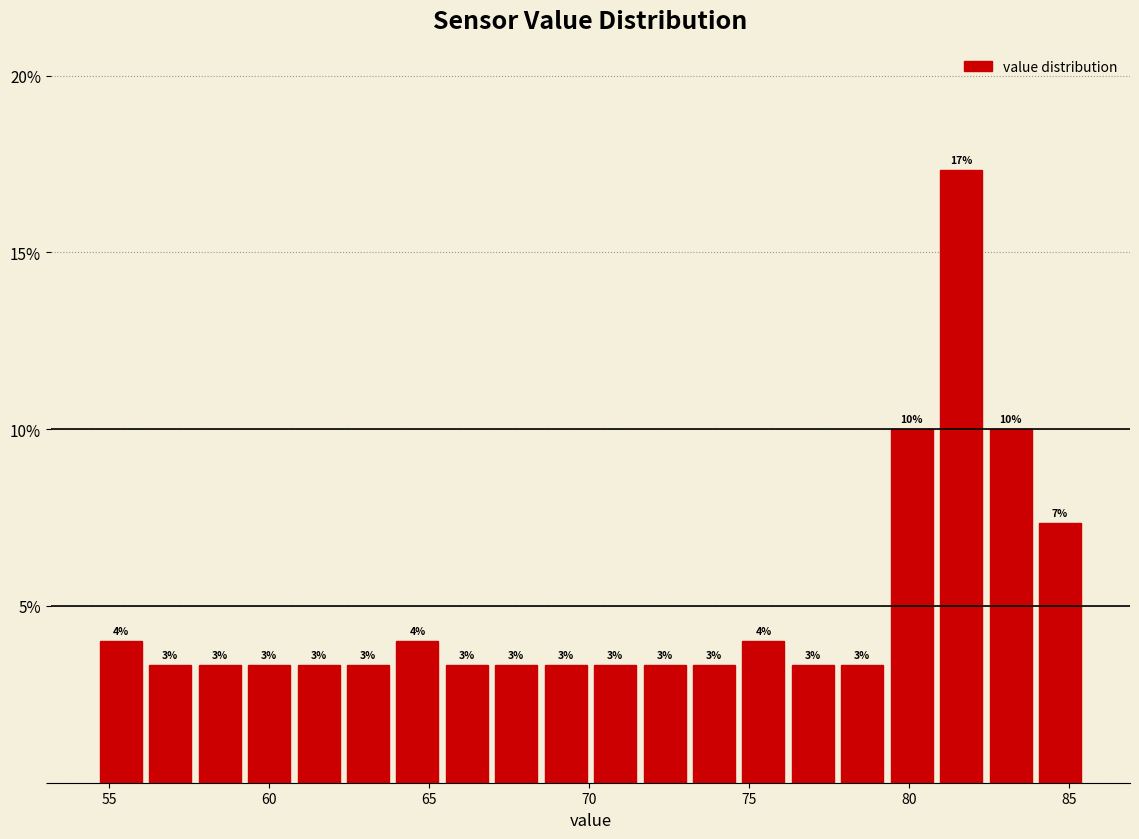

Around what value on the x-axis is the tallest bar? Give the approximate position of its centre, as read against the axis.

81.5